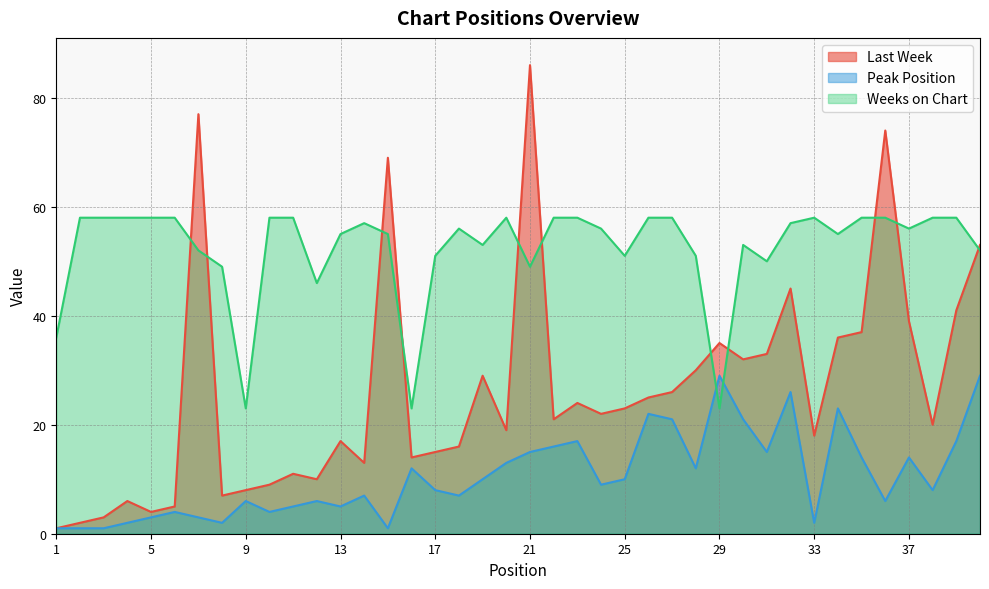

Between 23 and 20, which is larger?

23